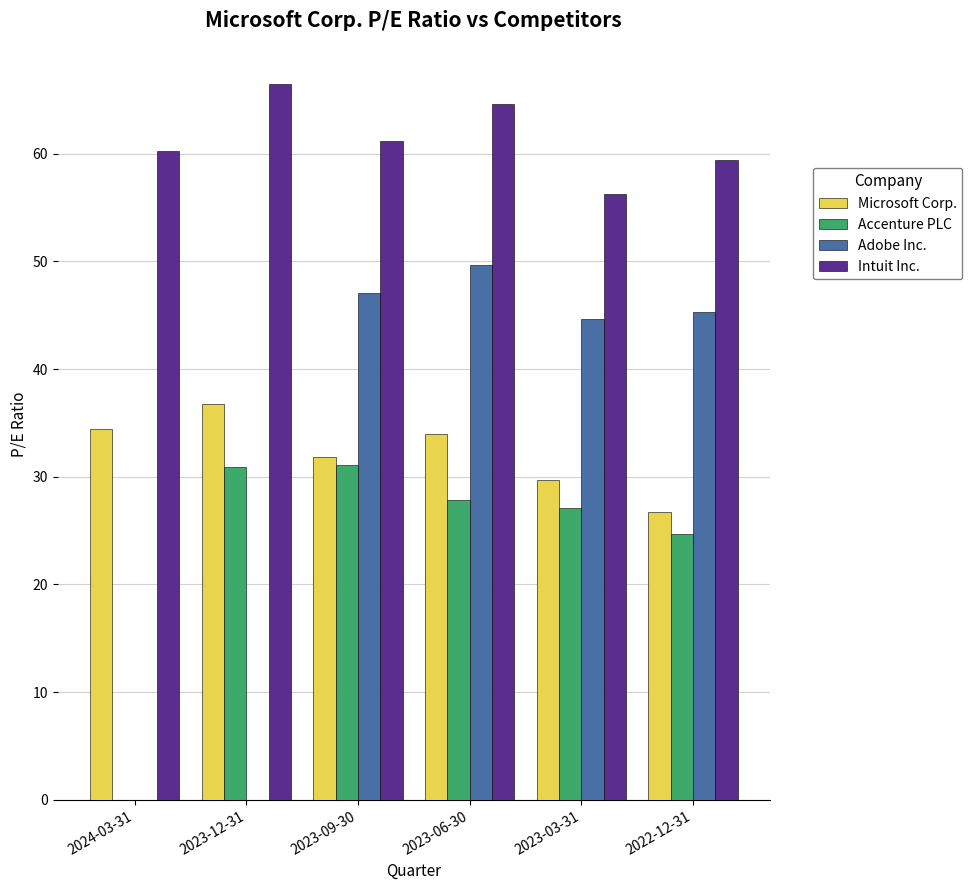

What is the sum of the Adobe Inc. values at 2023-12-31 and 2022-12-31?

45.3